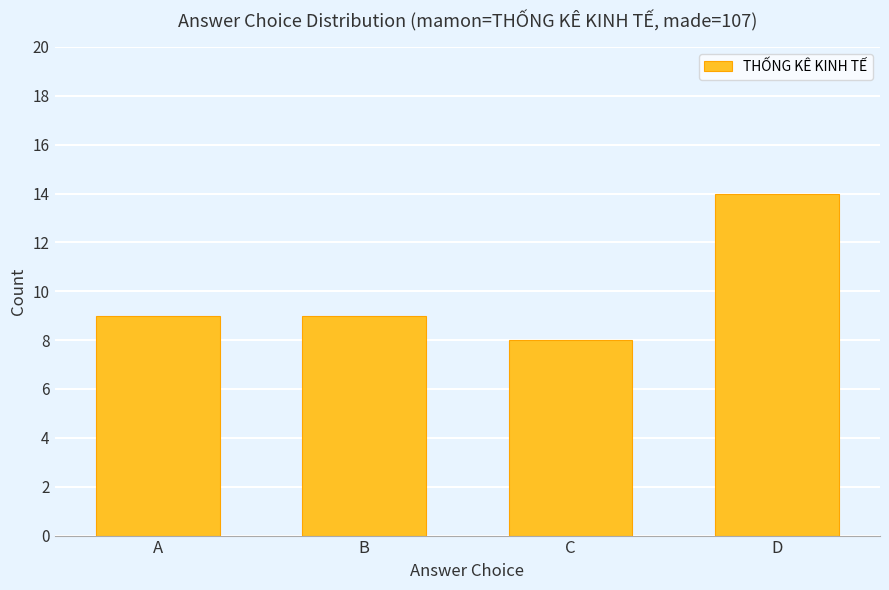

Reading right to left, what are all the values shown in this chart?

14	8	9	9